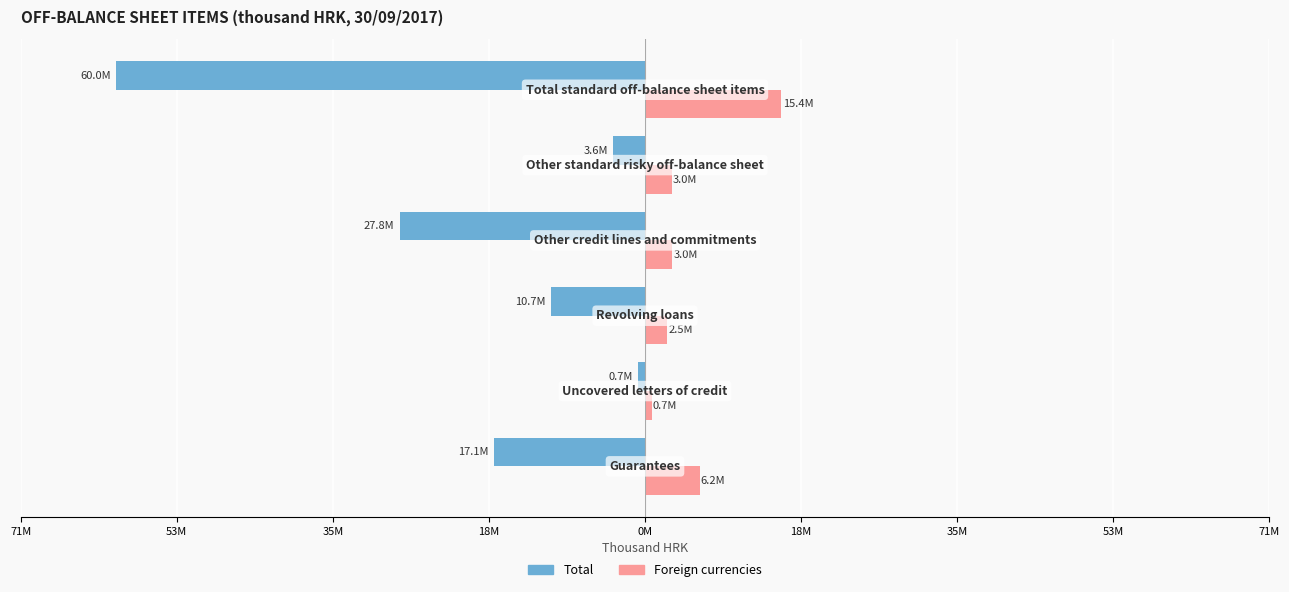

How many bars are there in total?

12